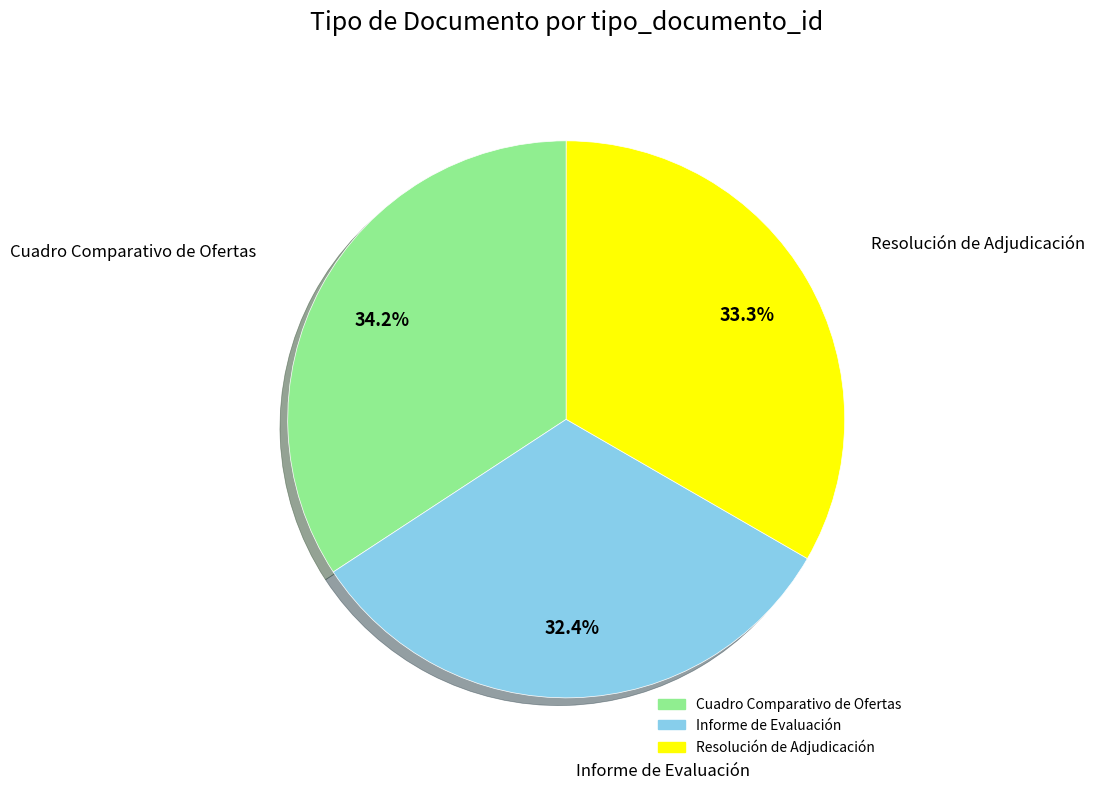

Is it true that Informe de Evaluación is 32% of the pie?

True